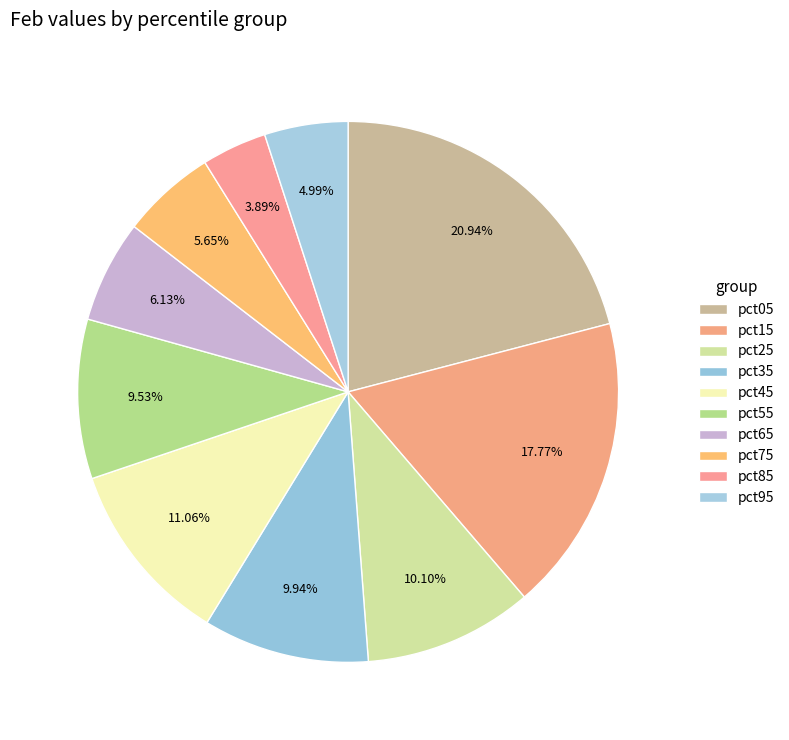

Combined, do pct75 and pct35 account for over 50%?

No